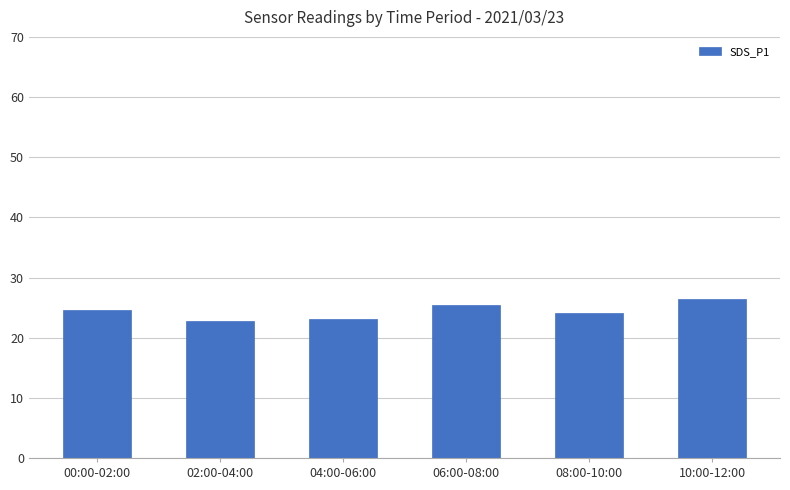

What is the minimum value shown in the chart?

22.8